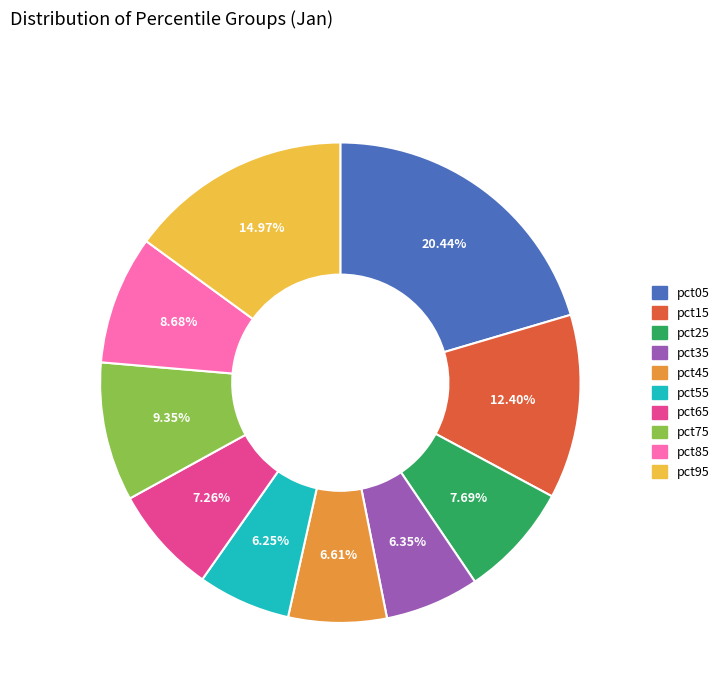

Which category has the biggest portion of the pie?

pct05